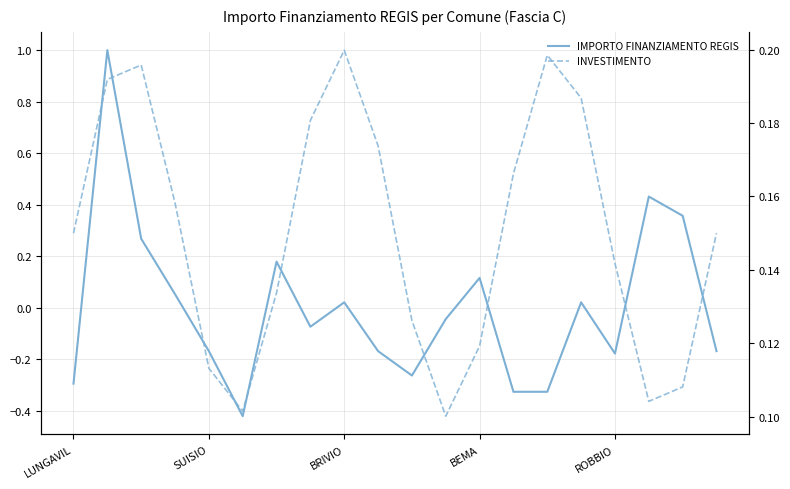

How many interior local peaks does the IMPORTO FINANZIAMENTO REGIS series have?

6